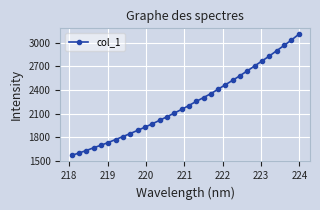

What is the value of the 18th point from the left?

2255.5